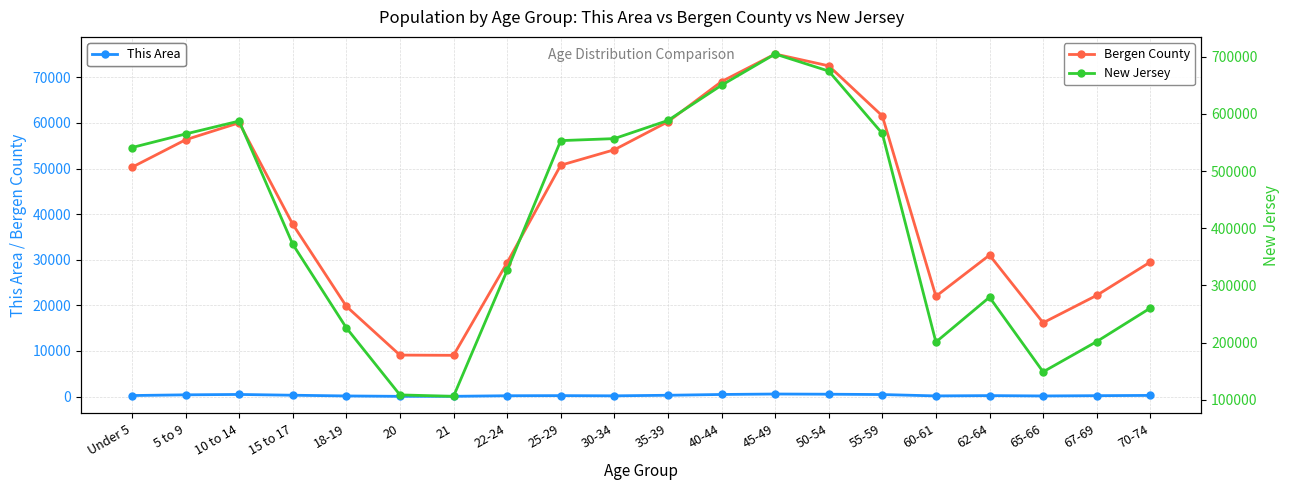

At which category is the sum across all series the highest?

45-49